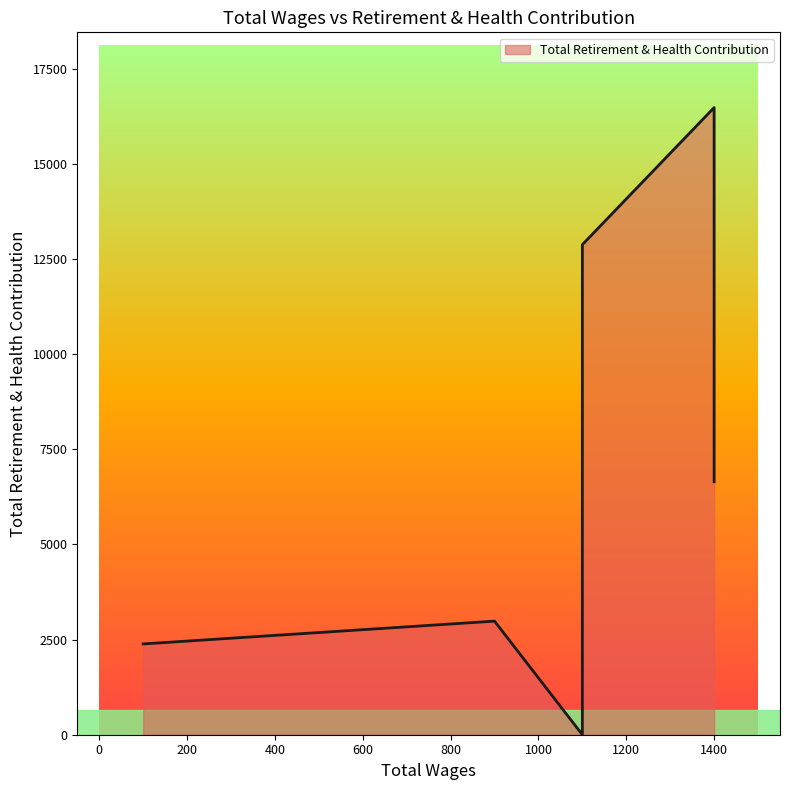

At which label is the value closest to 8241?

1400.0